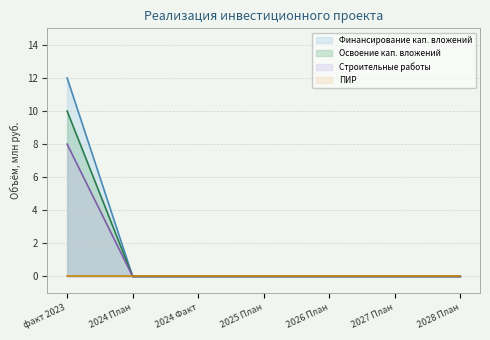

What is the label of the 4th point from the right?

2025 План